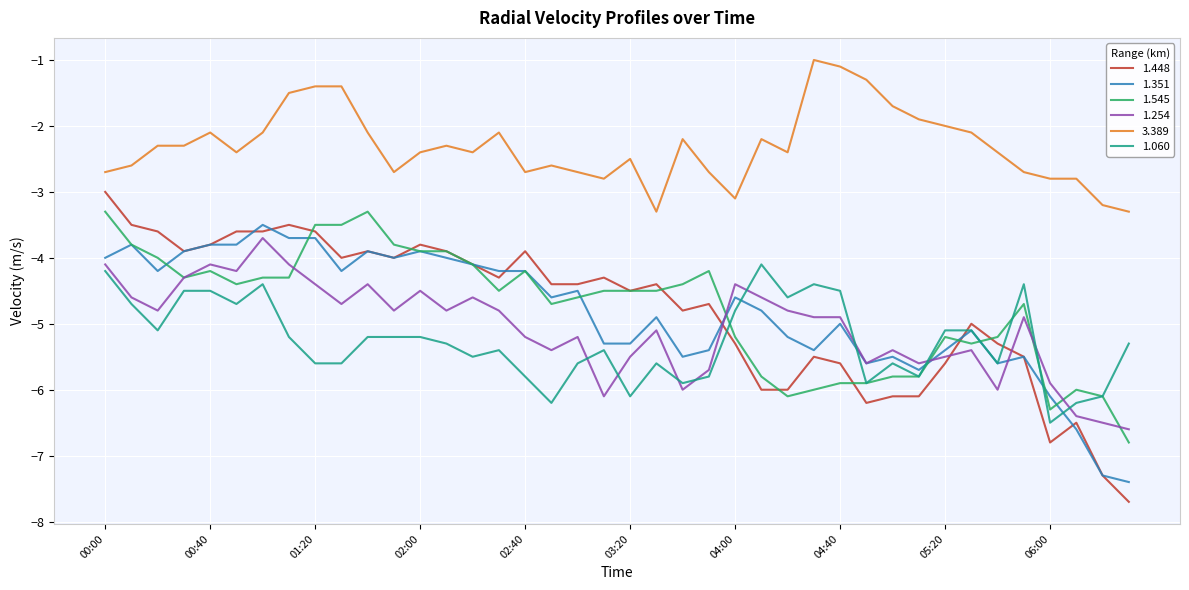

What is the minimum value for 1.351?

-7.4